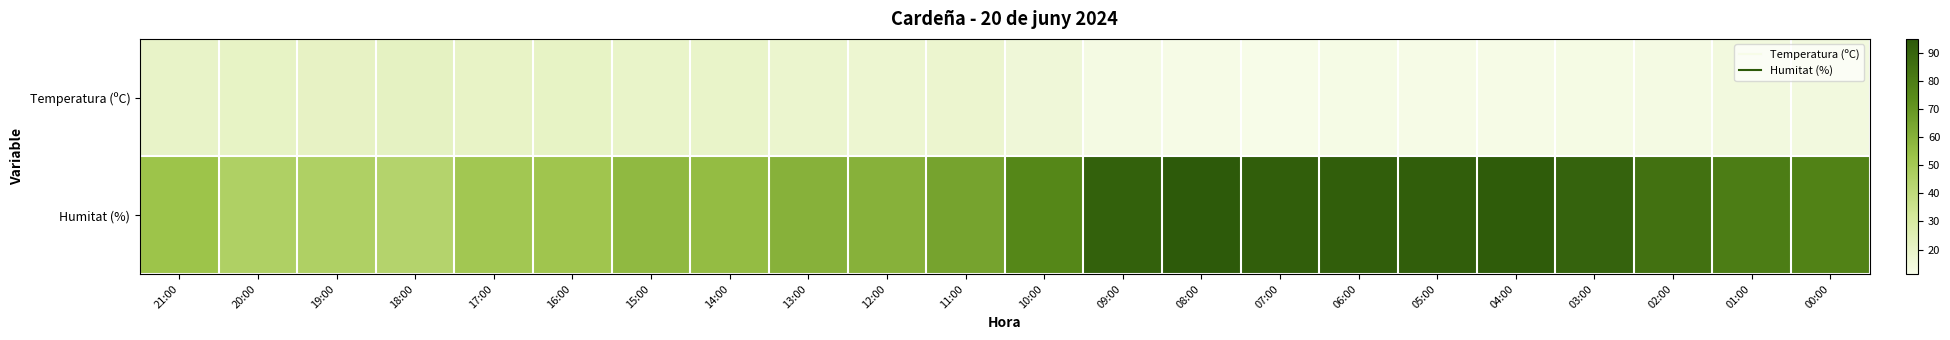

Rank the series at 03:00 from highest to lowest value.

Humitat (%), Temperatura (ºC)